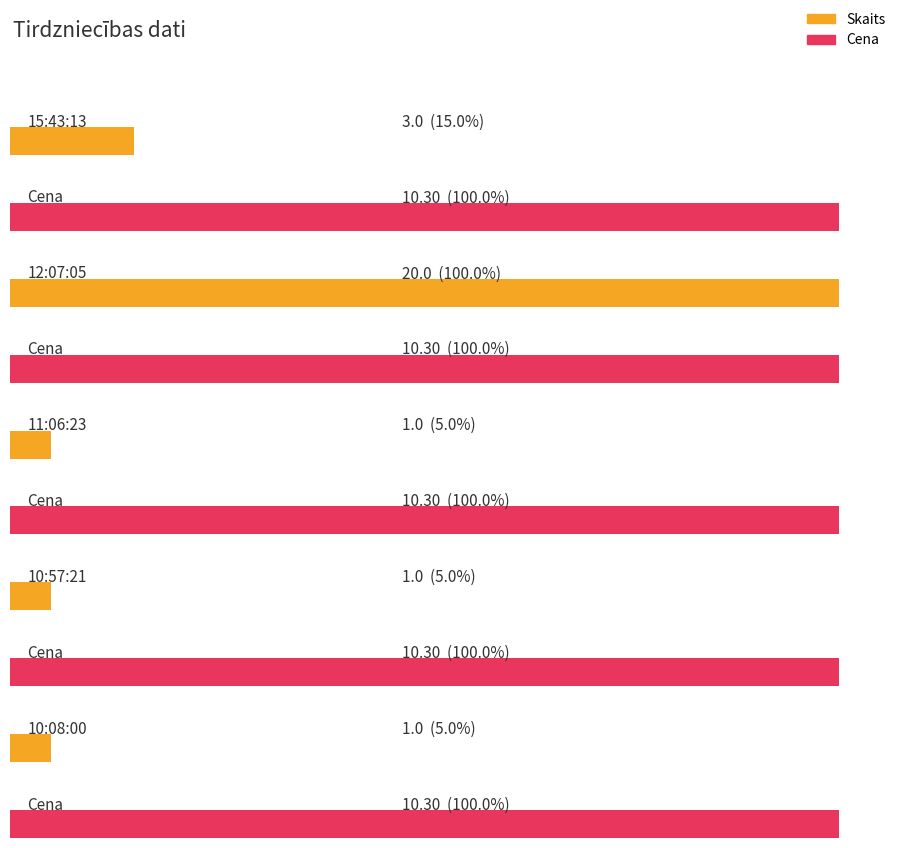

At which label does Skaits reach its minimum?

11:06:23